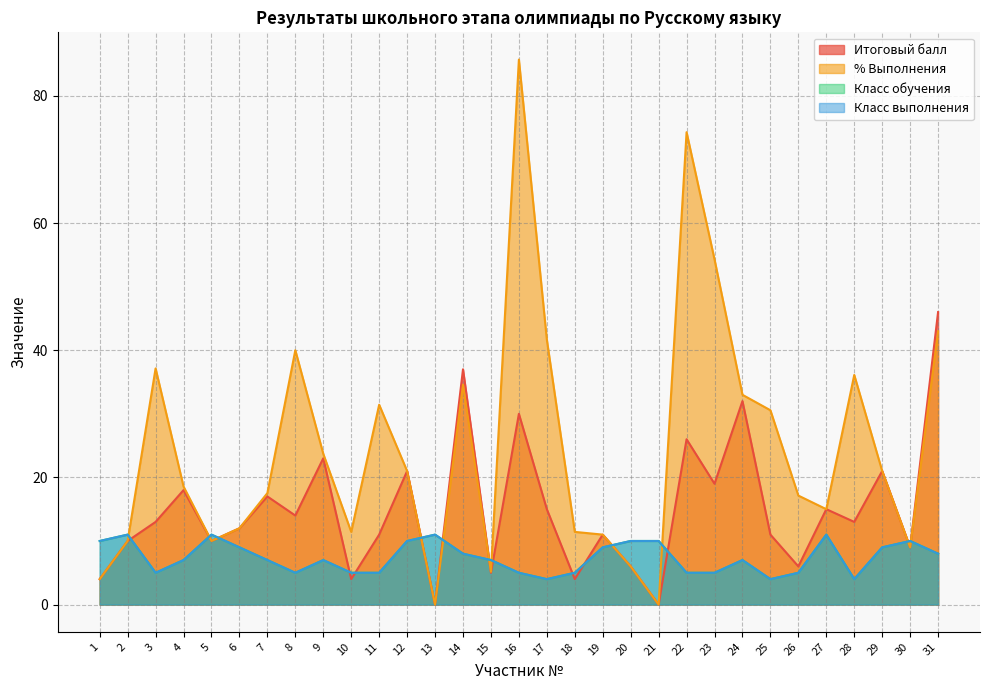

How many intersections are there between Итоговый балл and % Выполнения?

1